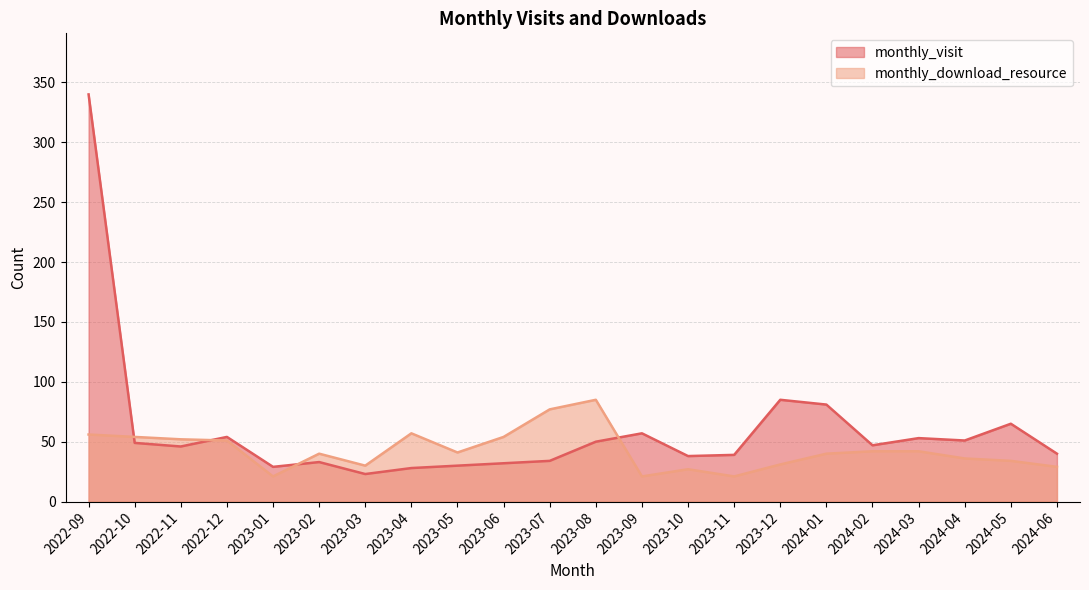

What are all the series names shown in the legend?

monthly_visit, monthly_download_resource